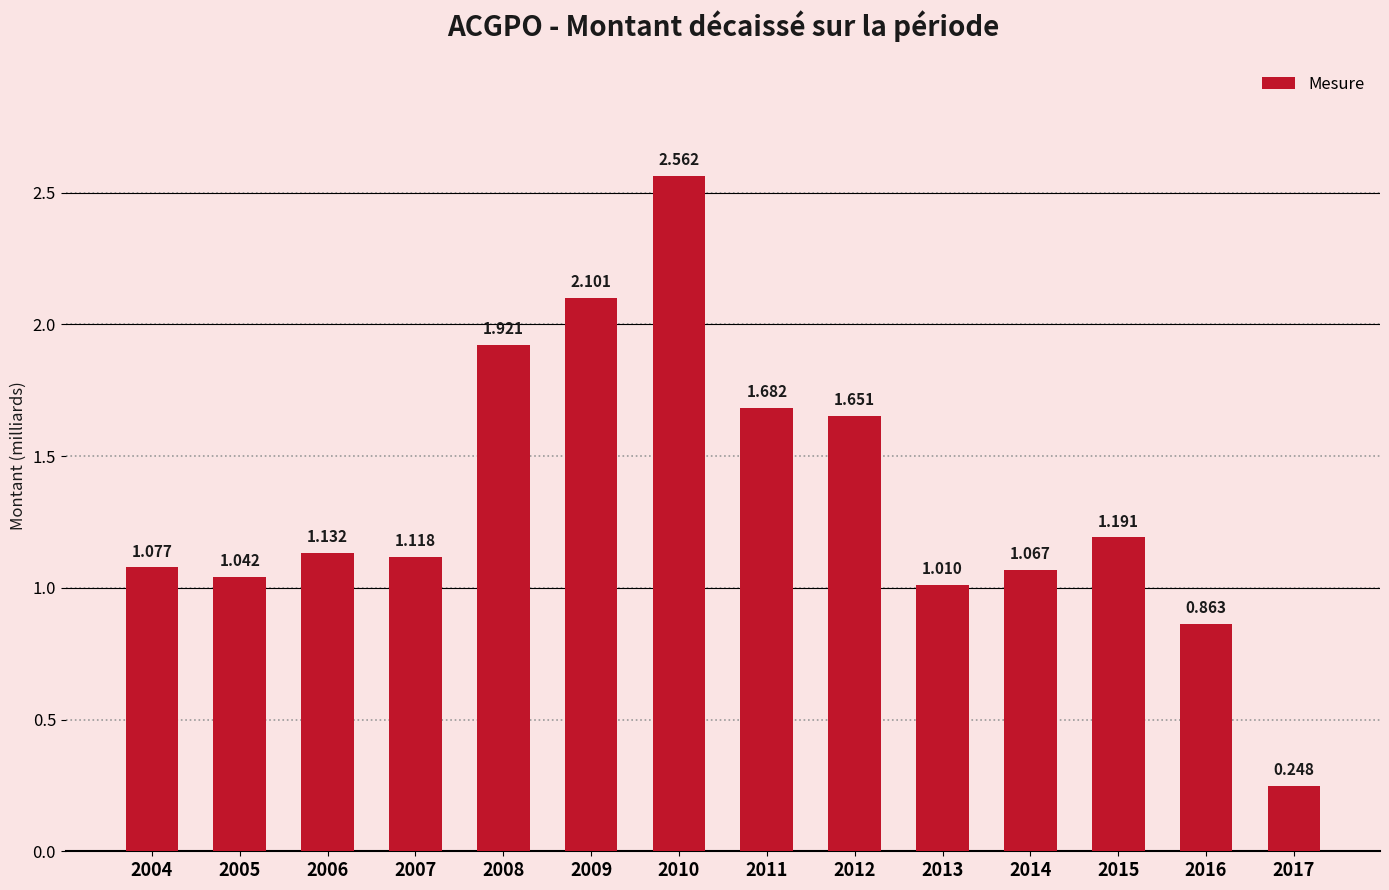

What is the sum of the values at 2017 and 2008?

2.2